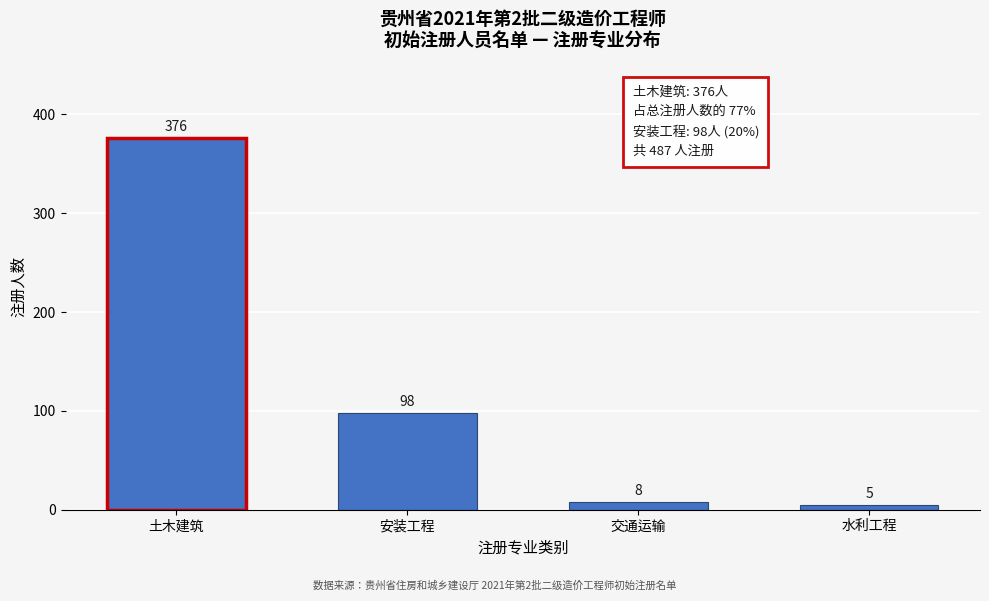

Reading left to right, extract all data points from this chart.

土木建筑=376	安装工程=98	交通运输=8	水利工程=5